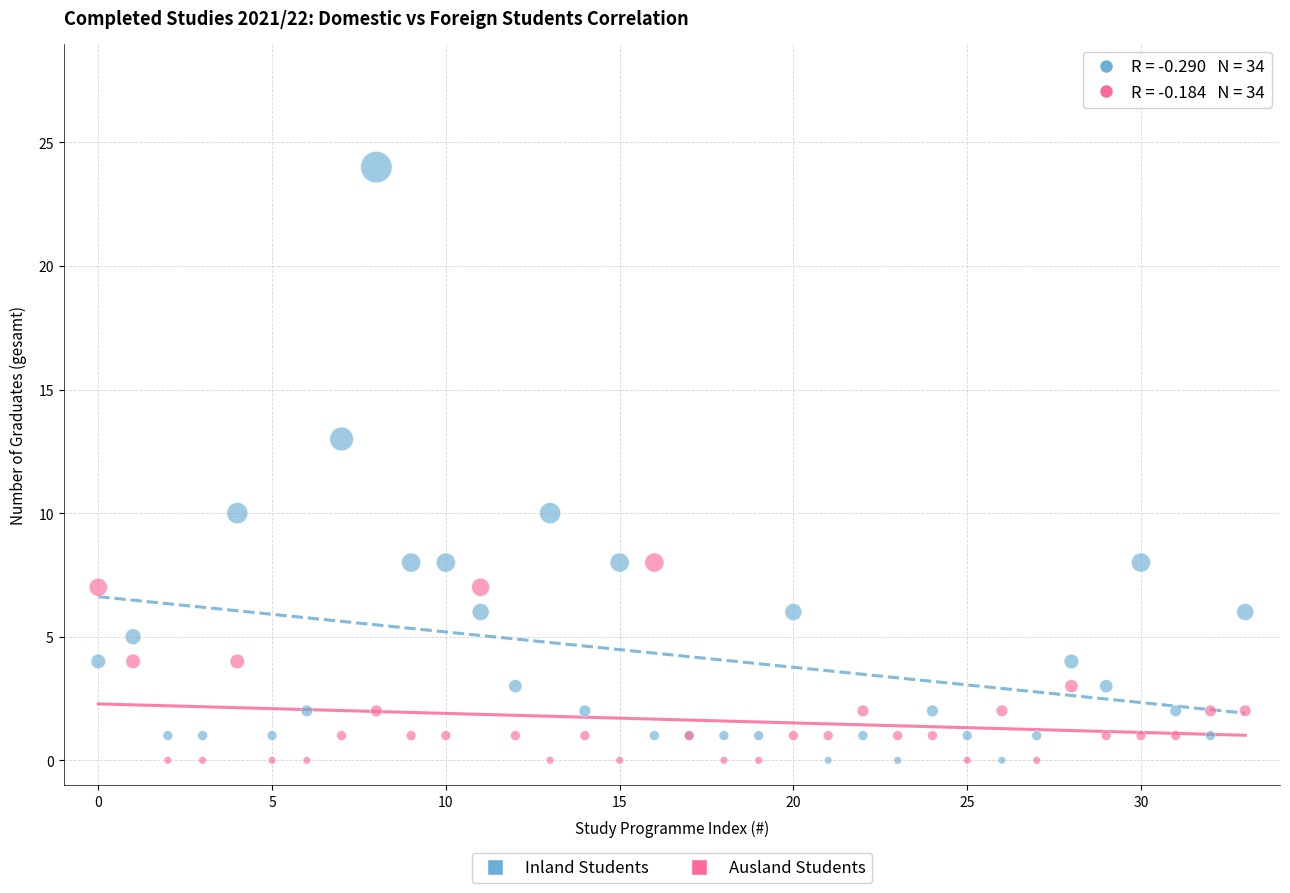

Which series reaches the maximum Y coordinate?

Inland Students